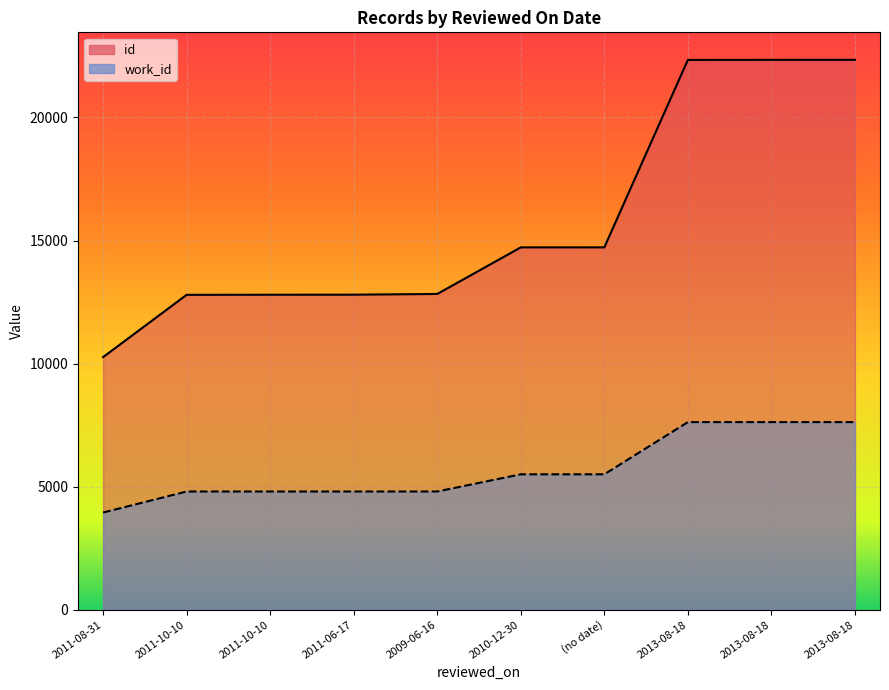

What is the sum of all work_id values?

57025